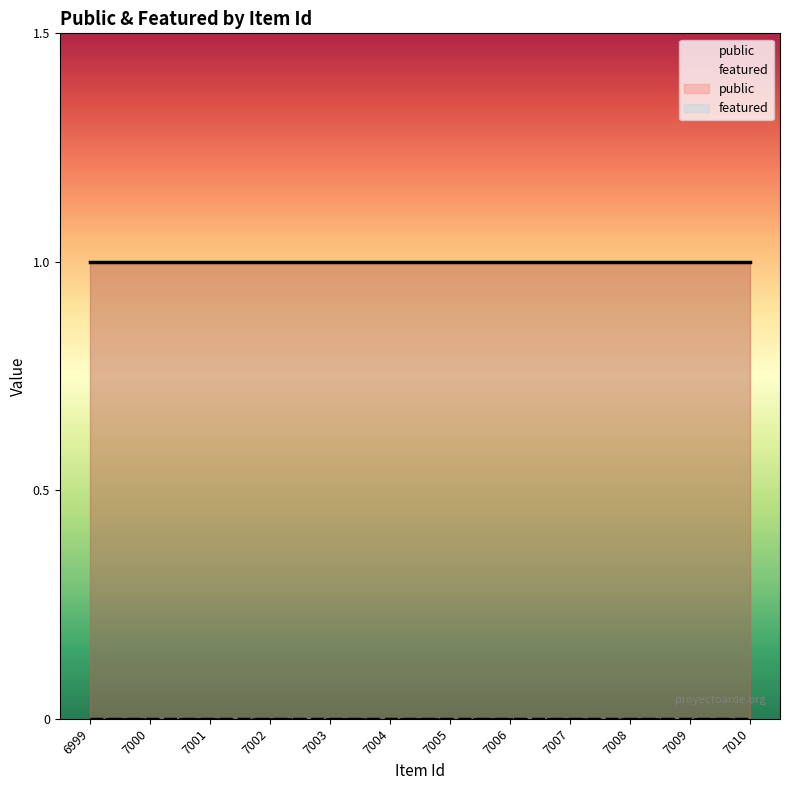

True or false: public and featured intersect in this chart.

False